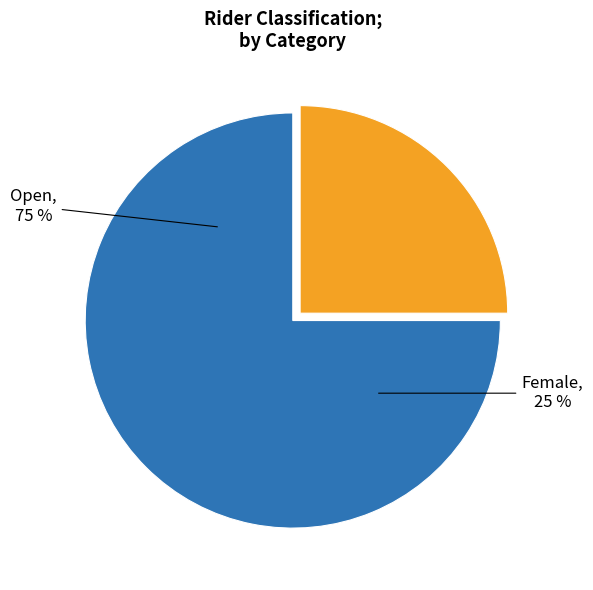

To the nearest percent, what percentage of the pie is Open?

75%